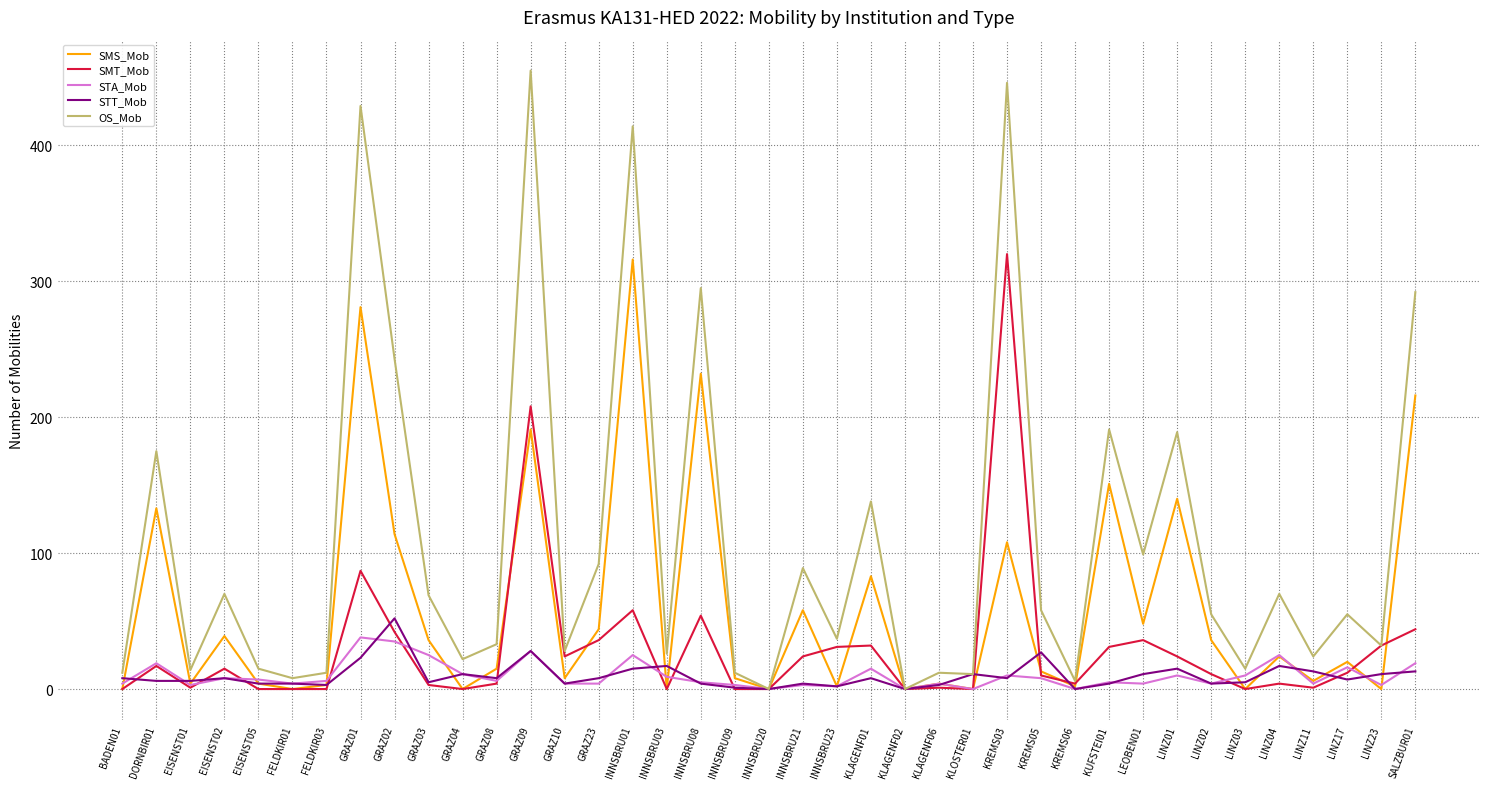

Between DORNBIR01 and GRAZ08, which series saw the biggest shift?

OS_Mob